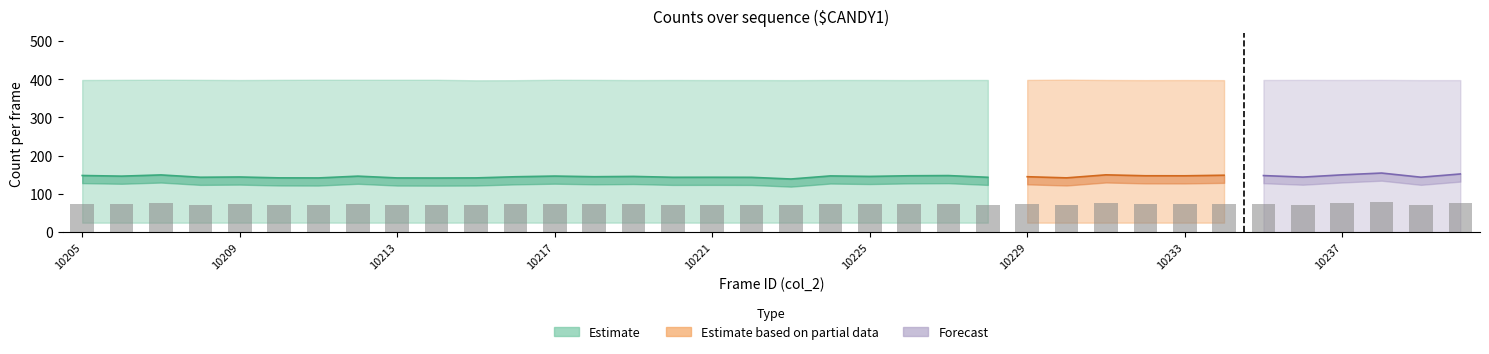

Where is the data nearest to the value 73?

10209